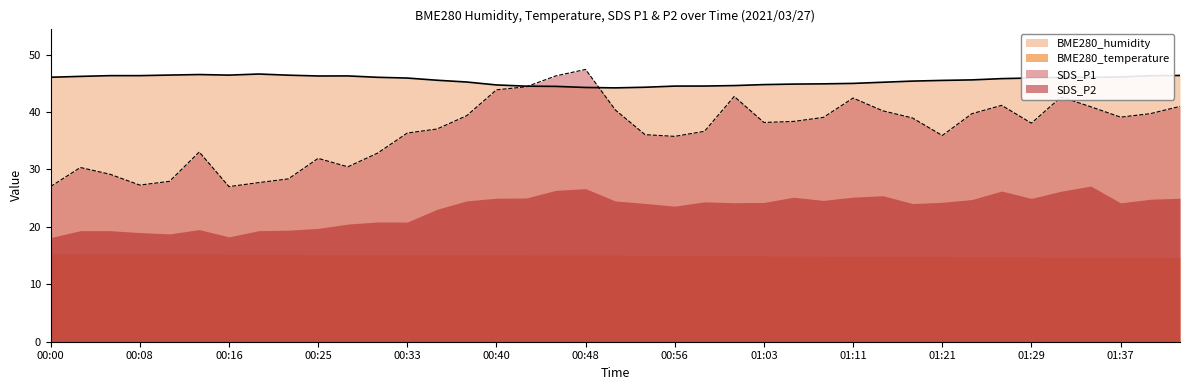

What is the label of the 3rd point from the left?

00:05